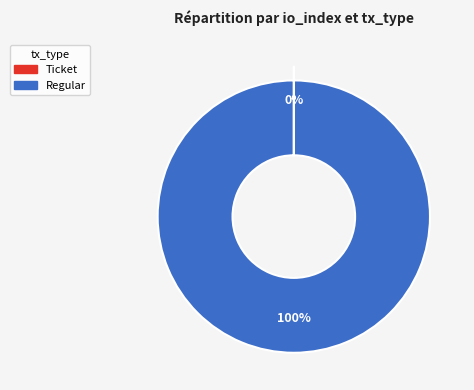

What percentage is the Regular slice, to the nearest percent?

100%